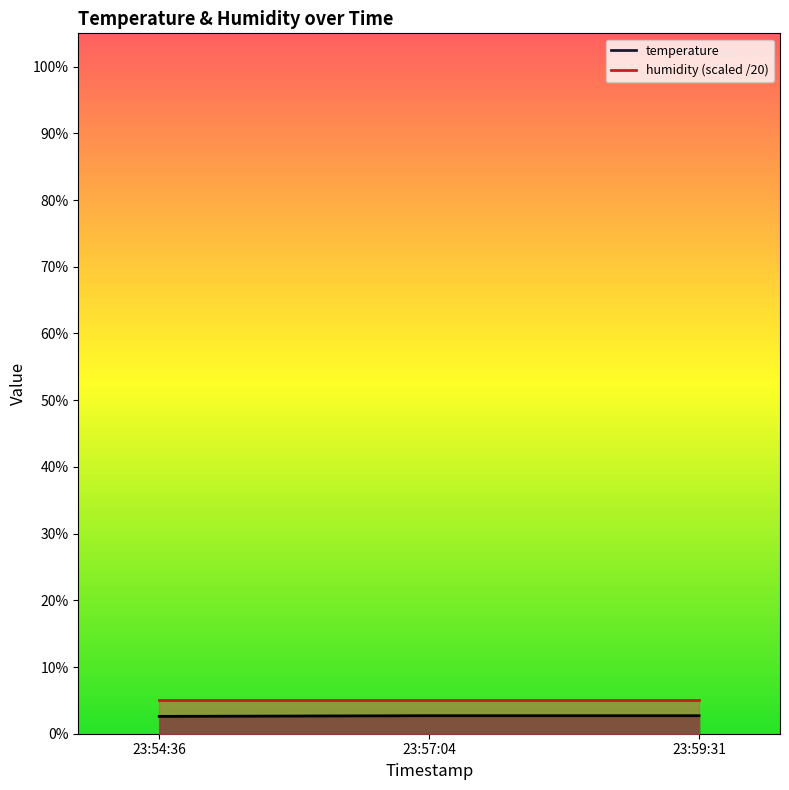

What is the minimum value shown in the chart?

2.6